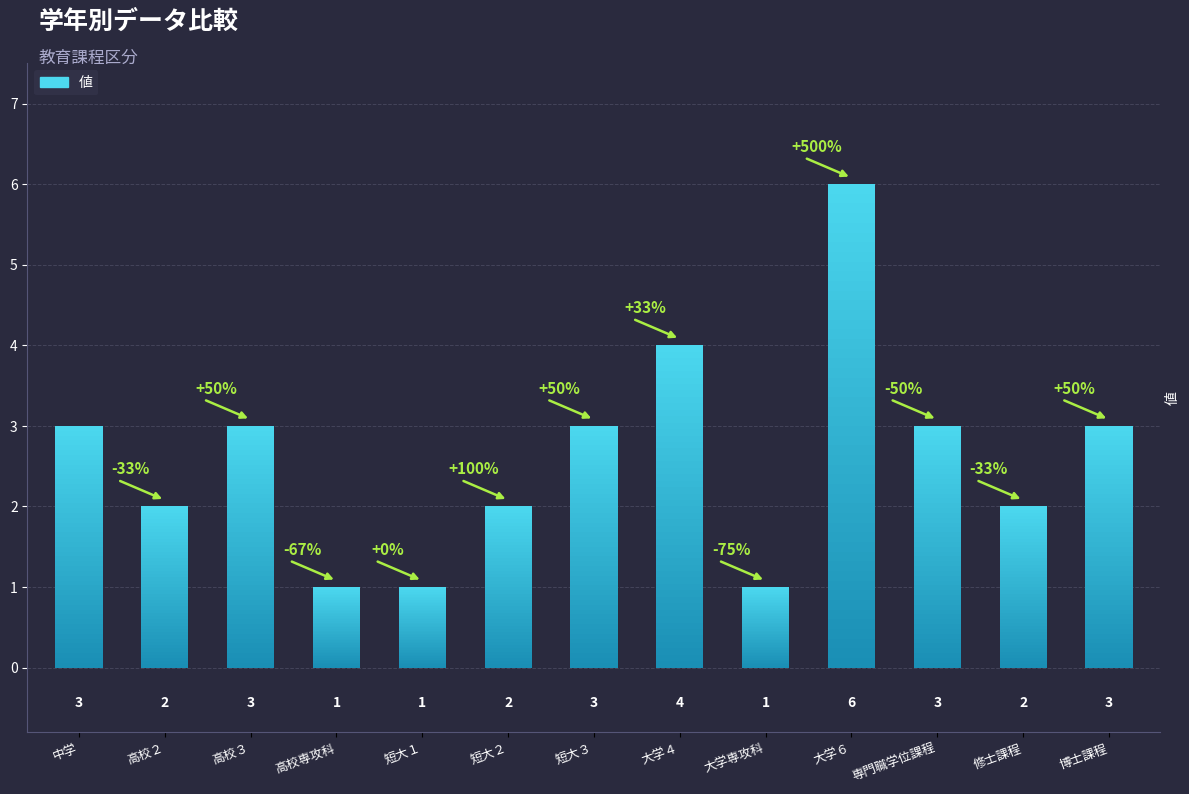

What is the value of the 5th bar from the left?

1